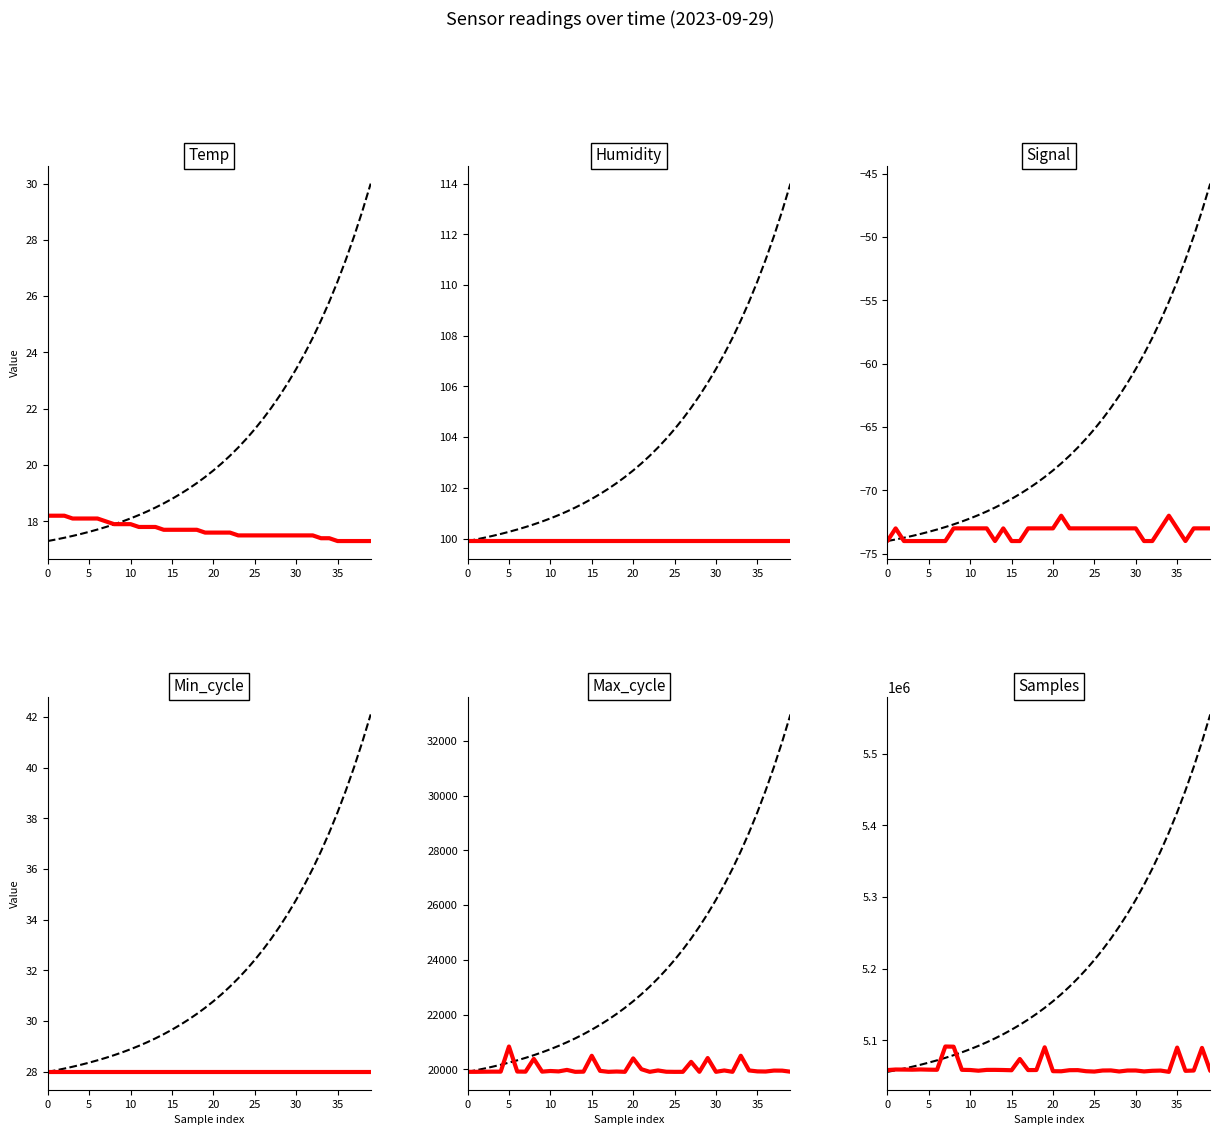

The Temp series shows 26.0 at 35. True or false?

False